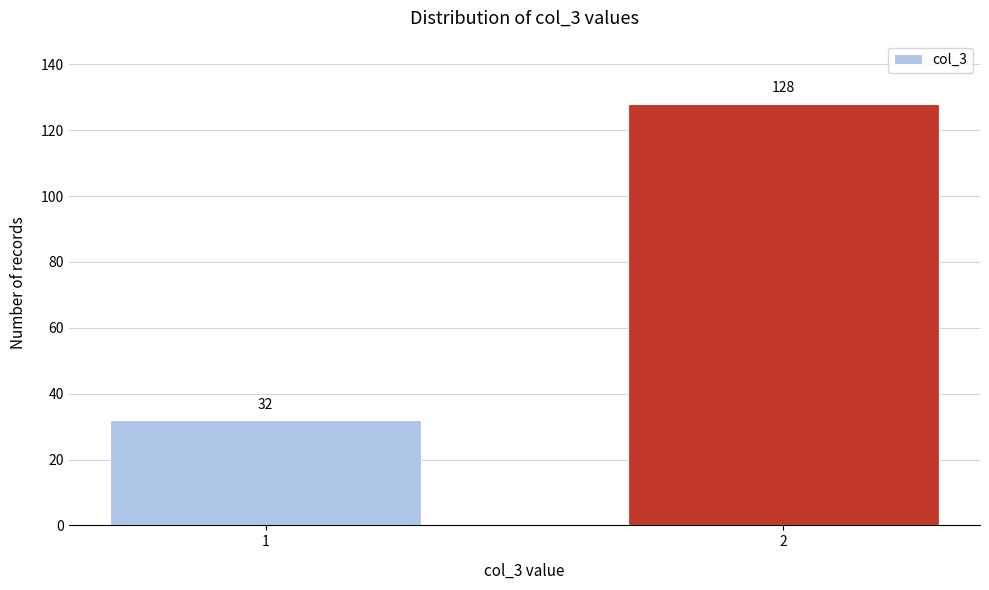

Reading right to left, what are all the values shown in this chart?

2=128	1=32